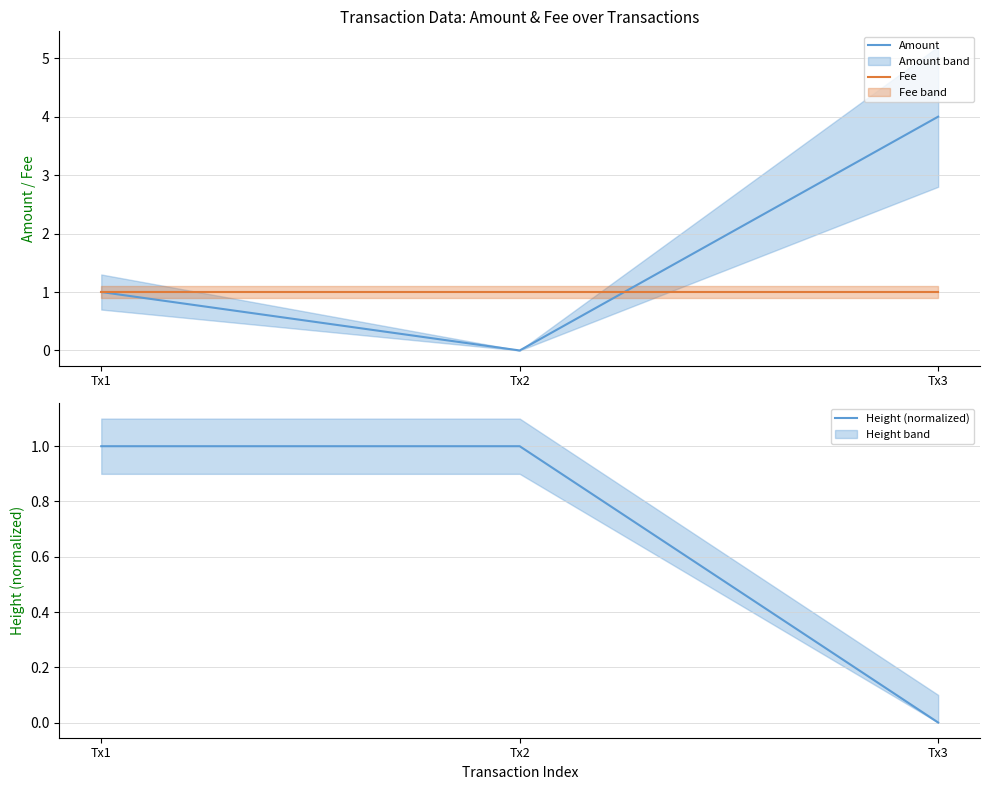

Is this an area chart (filled region under the line)?

No